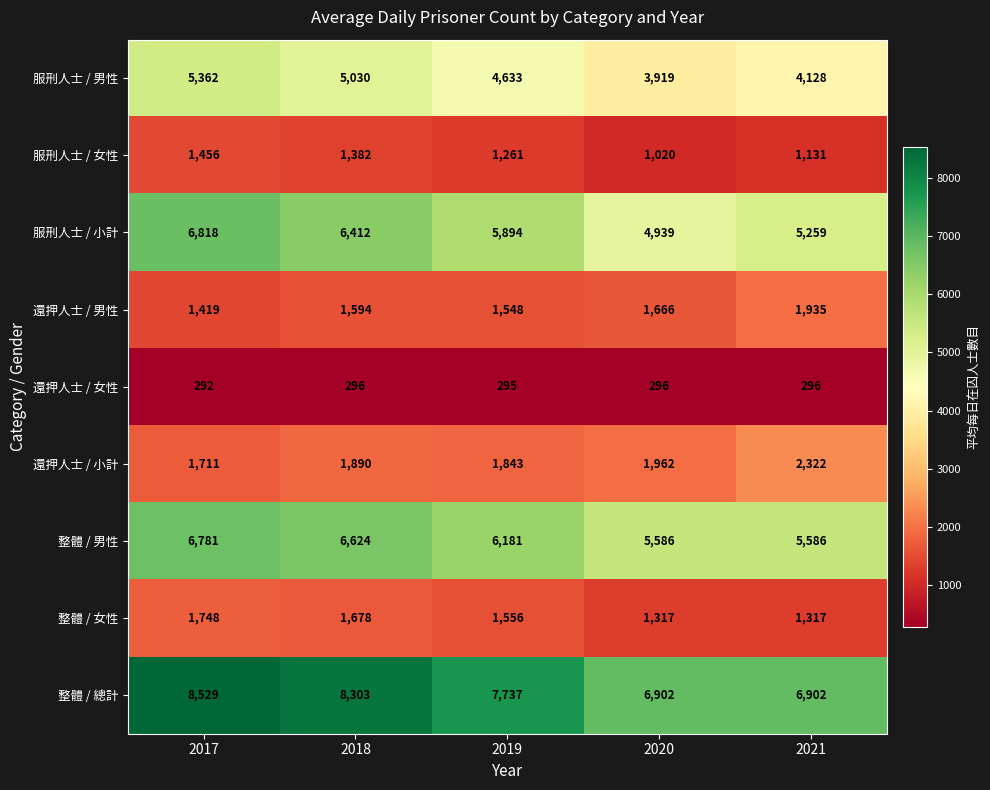

What is the total value across all series at 2019?

30948